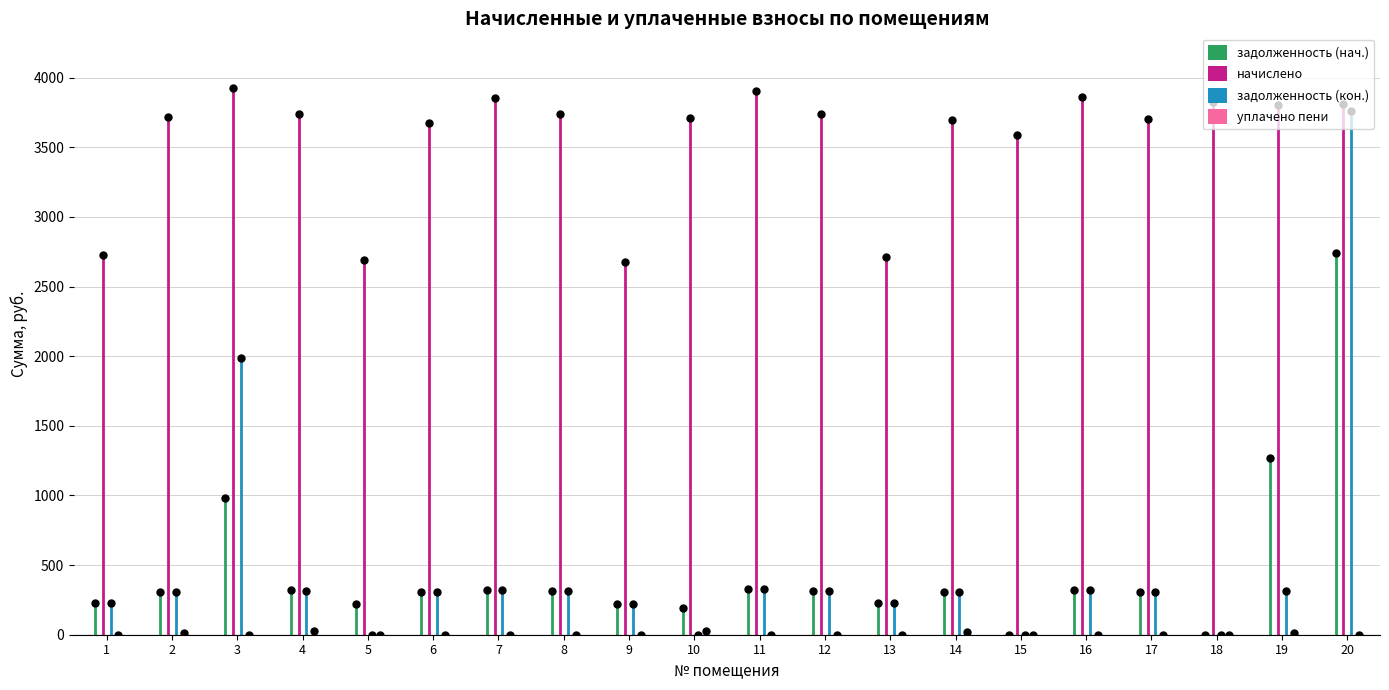

What is the approximate value of задолженность (нач.) at 6?

306.3